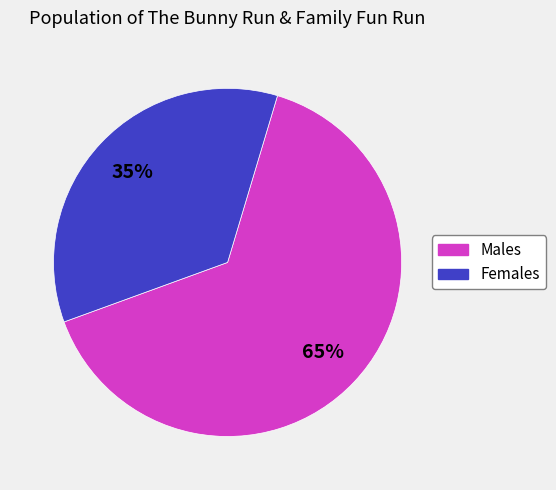

The Females slice represents 35% of the pie. True or false?

True